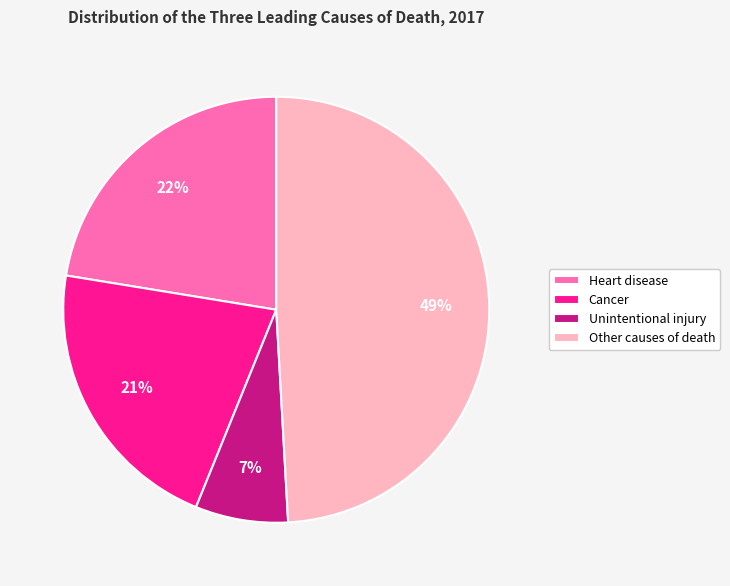

True or false: Other causes of death accounts for 49% of the total.

True